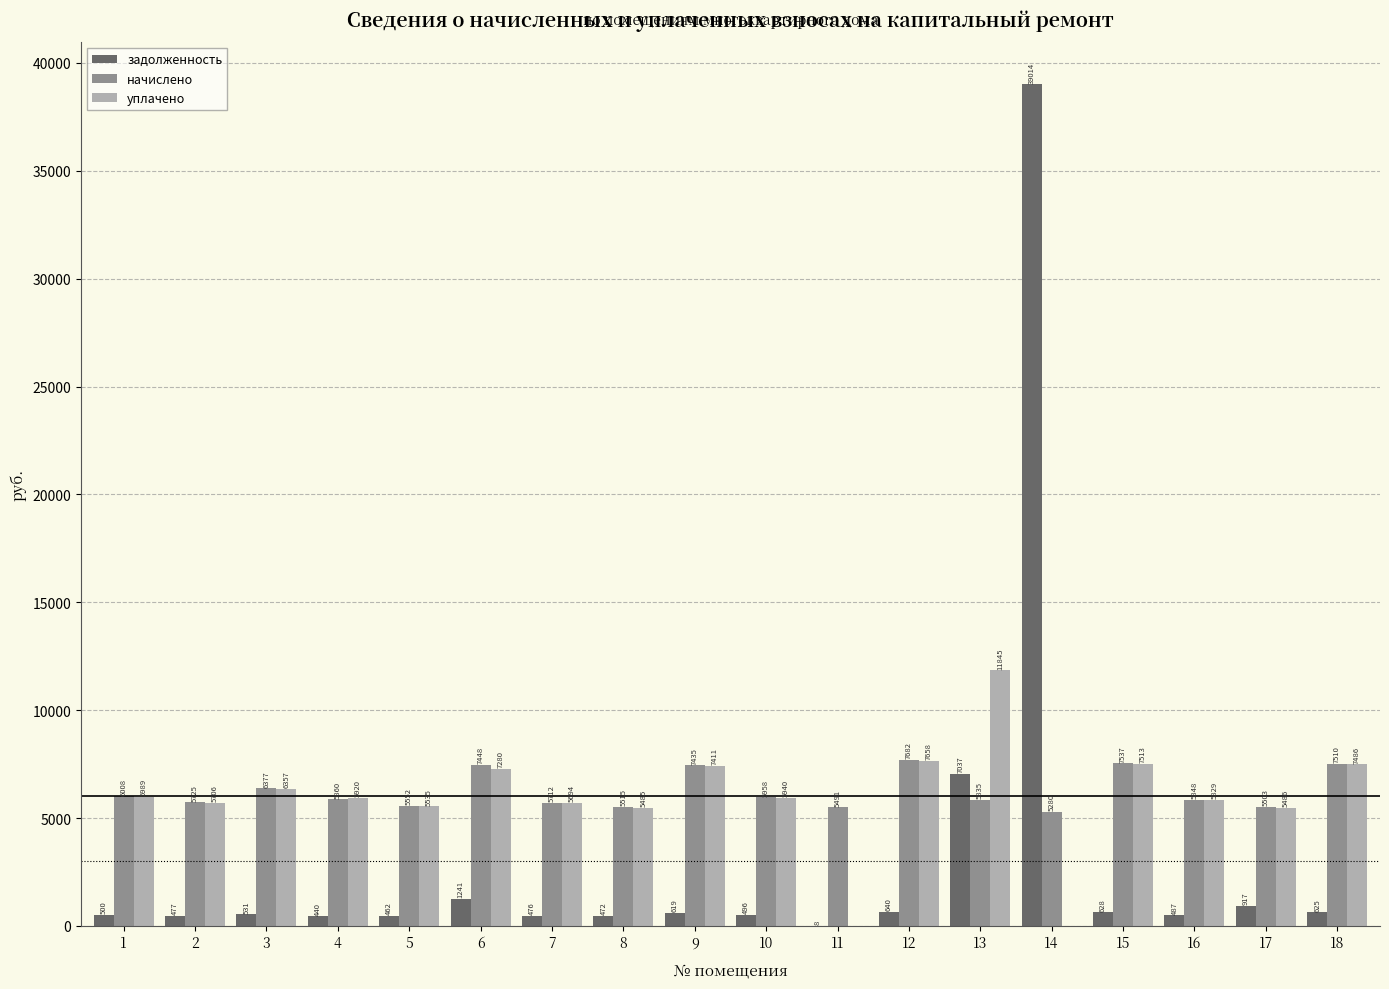

Are the bars grouped side by side (vs. stacked)?

Yes